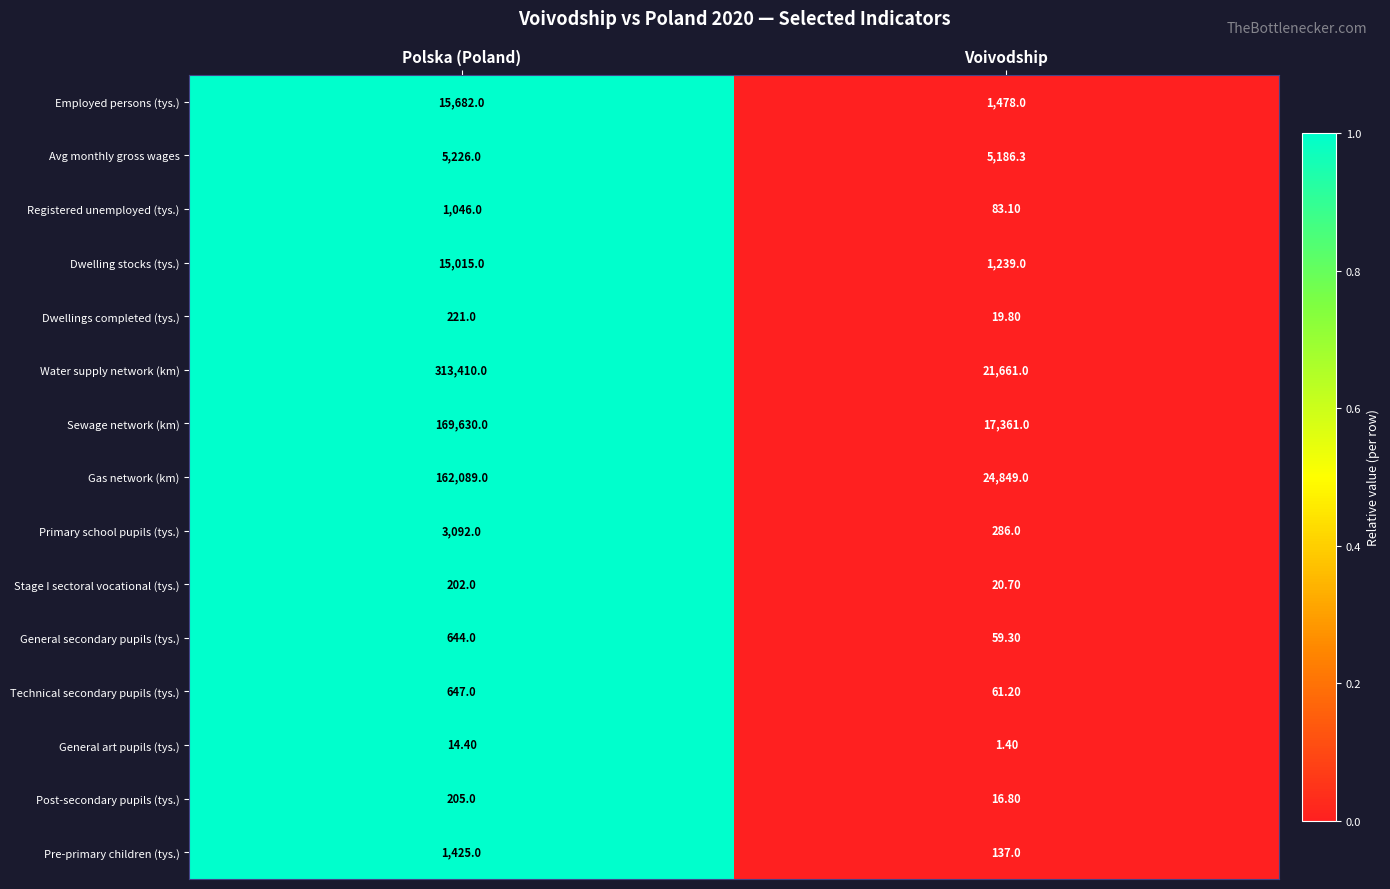

Between Polska (Poland) and Voivodship, which series saw the biggest shift?

Water supply network (km)